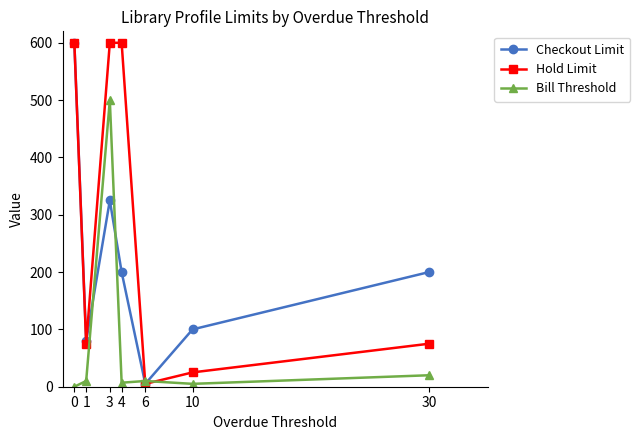

What is the value of the Checkout Limit point at the 3rd from the left?

325.0